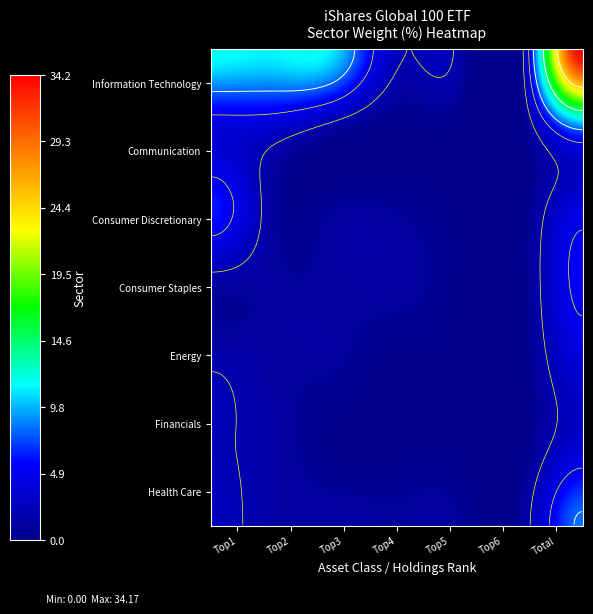

Is the value of Health Care at Communication greater than the value of Information Technology at Financials?

No